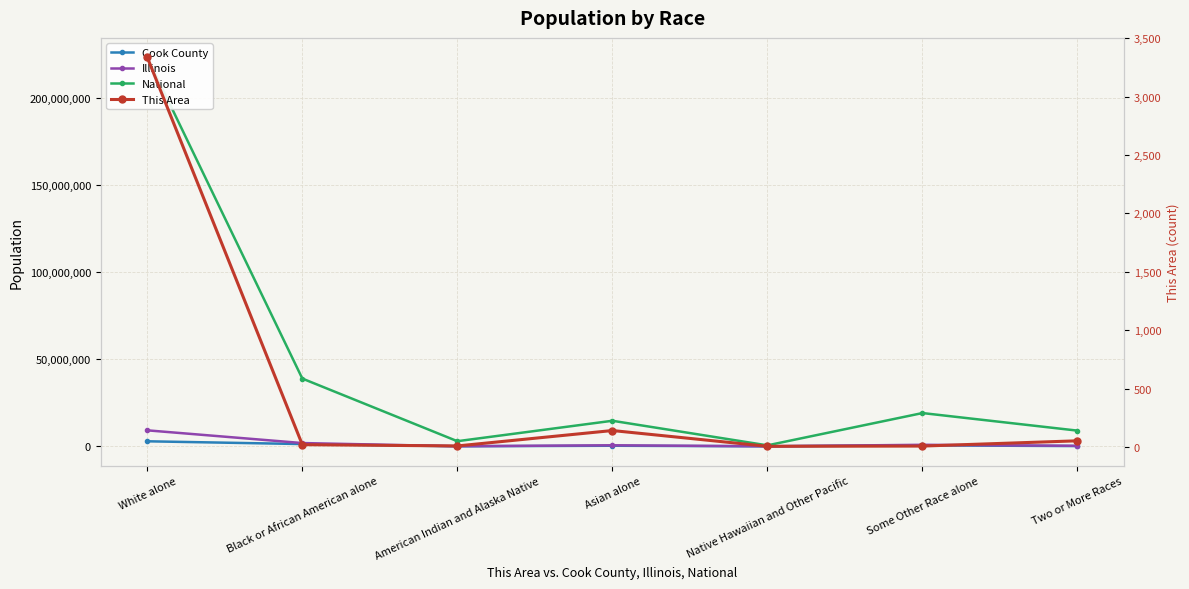

At which category does Cook County reach its first local peak?

Asian alone